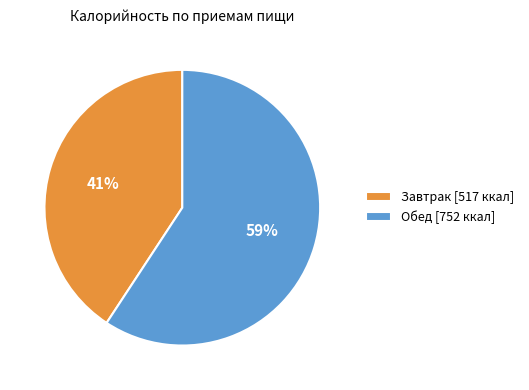

The Обед slice represents 59% of the pie. True or false?

True